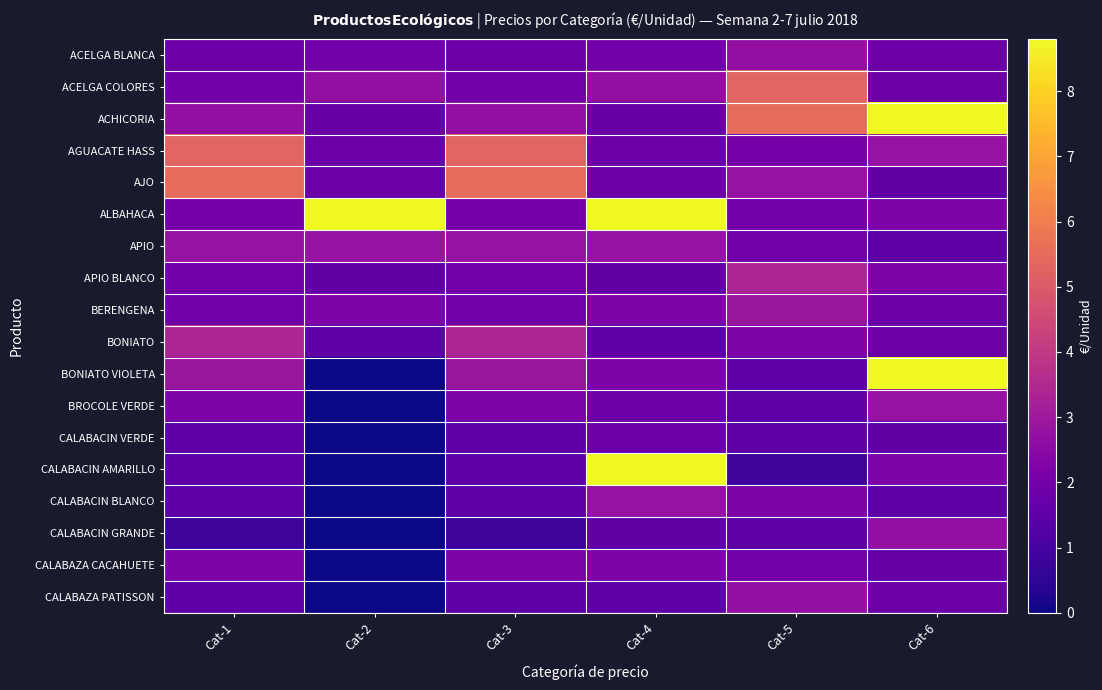

What is the total value across all series at Cat-3?

43.5